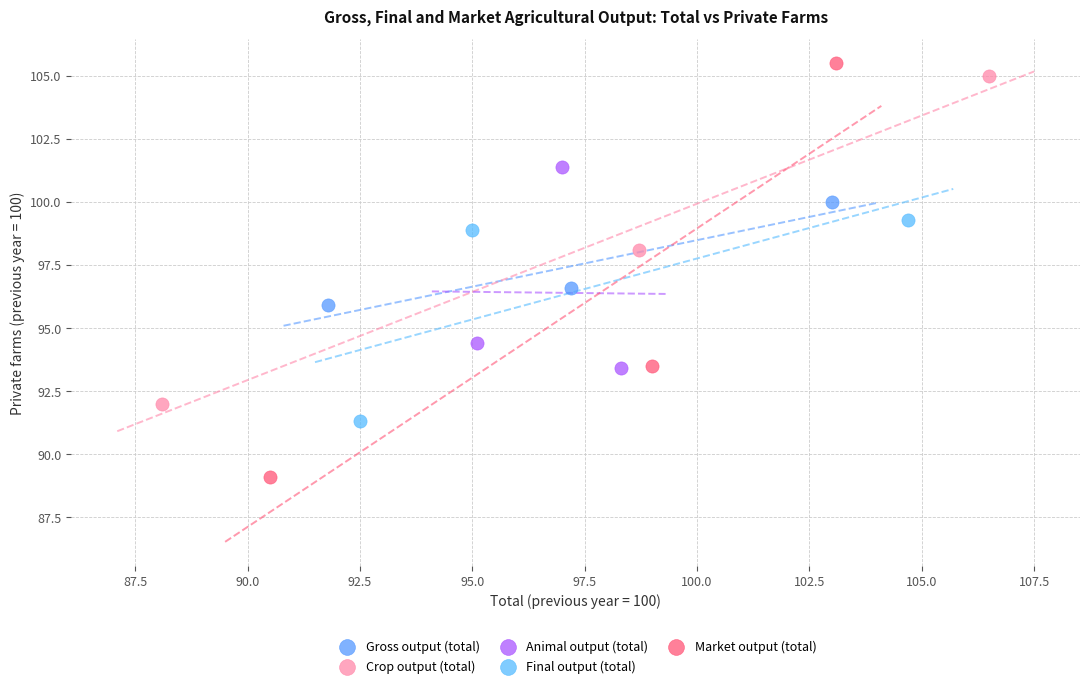

Which series contains the lowest Y value?

Market output (total)